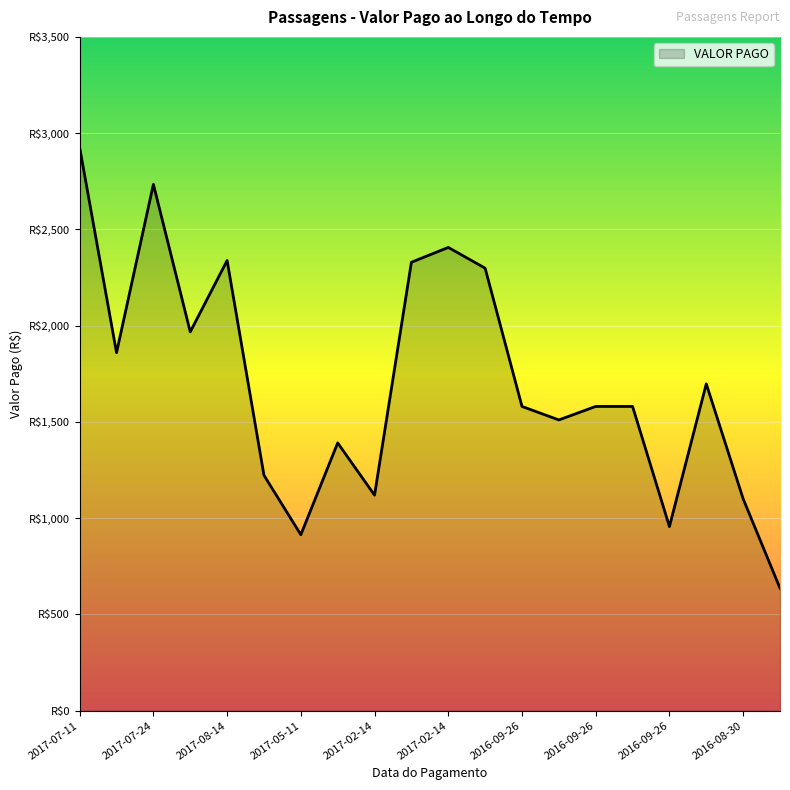

Does the chart display data point markers on the line(s)?

No